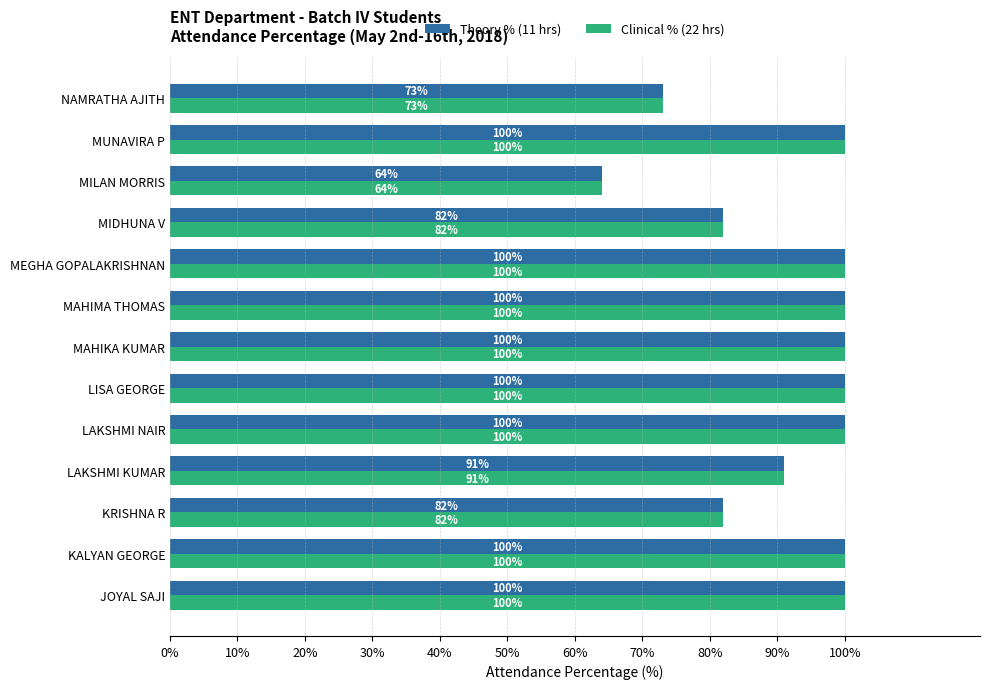

How many data points does each series have?

13